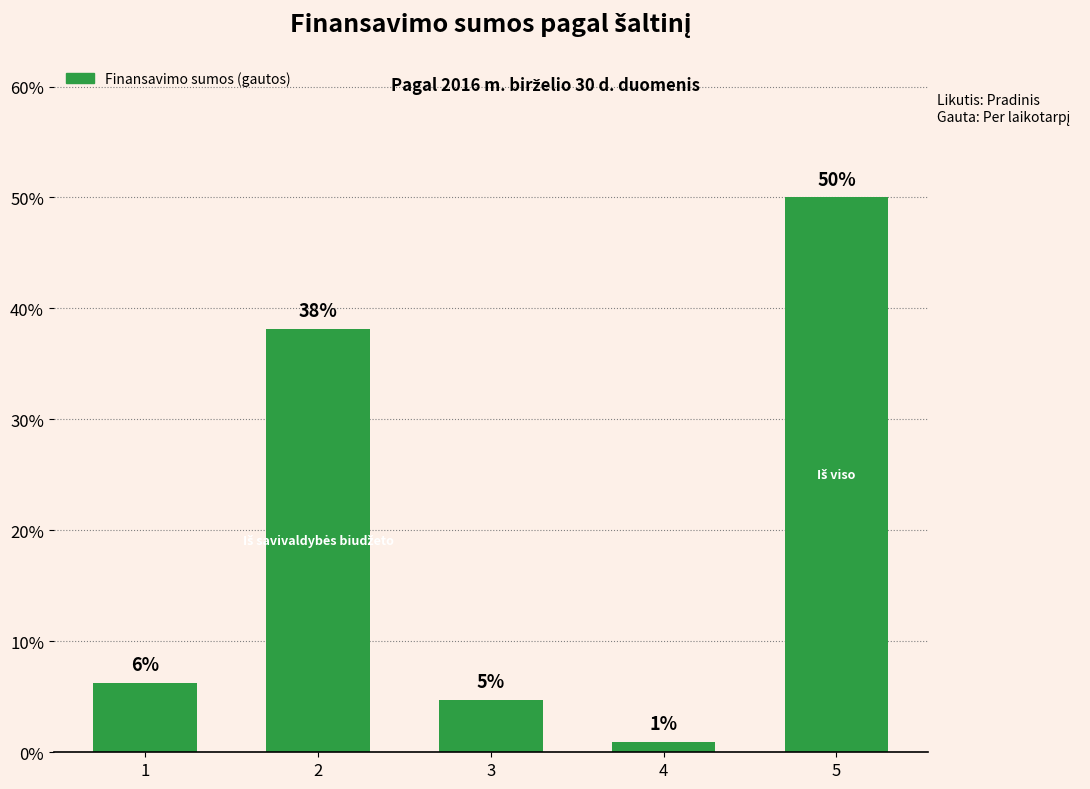

Is it true that the value at 4 is 1.7?

False